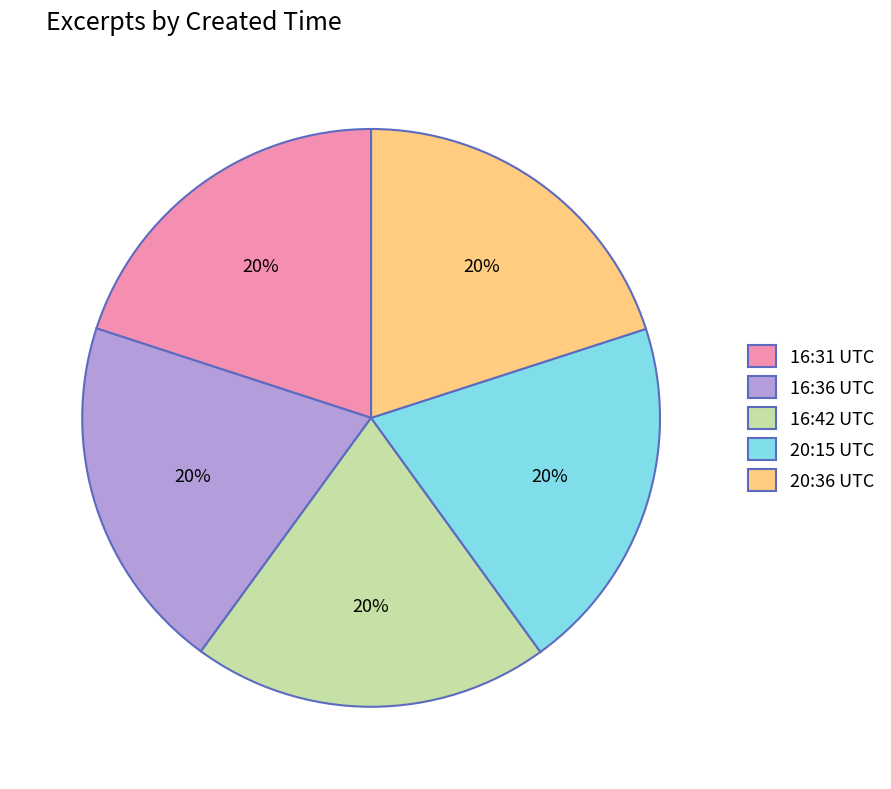

Is the sum of 20:36 UTC and 16:31 UTC greater than half?

No